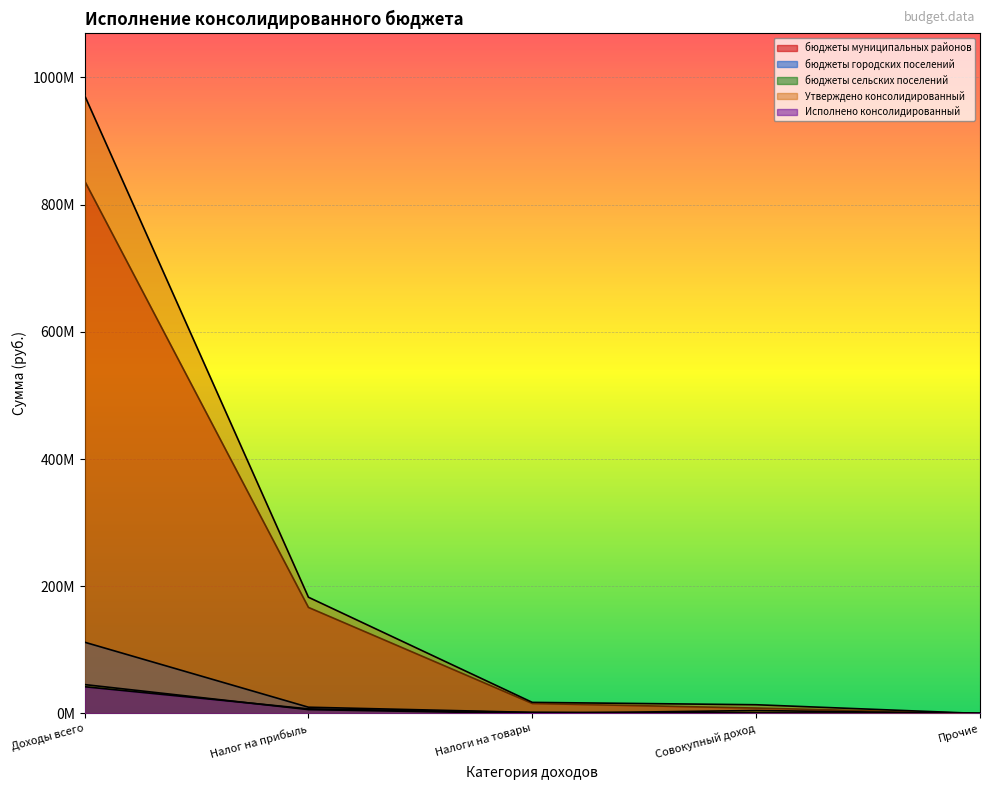

True or false: бюджеты городских поселений has more than 0 interior local peaks.

False